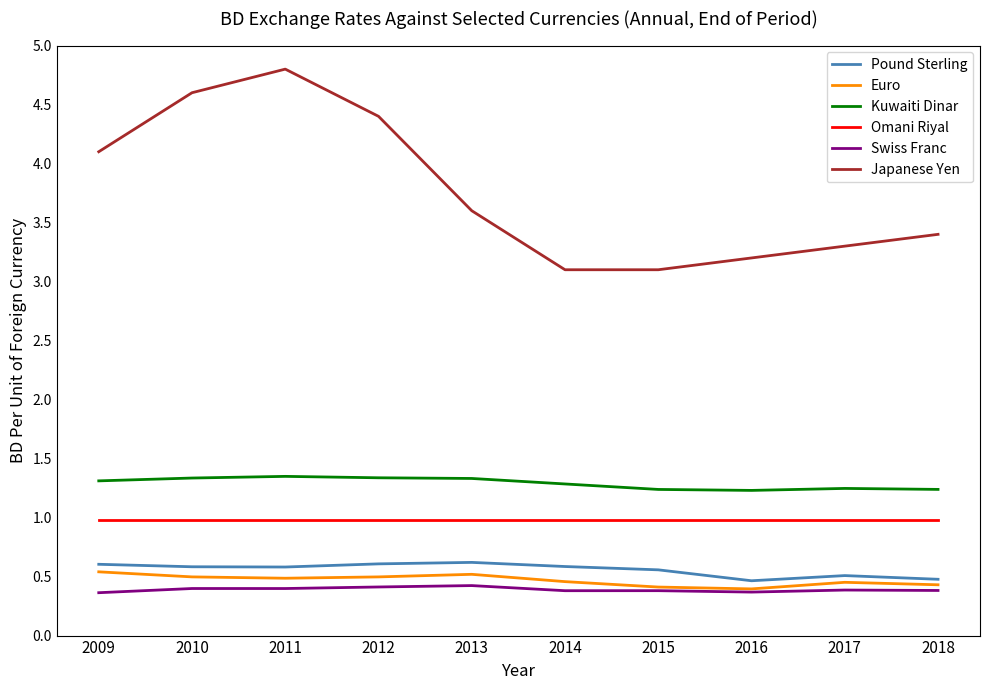

The value of Kuwaiti Dinar at 2009 is 1.3. True or false?

True